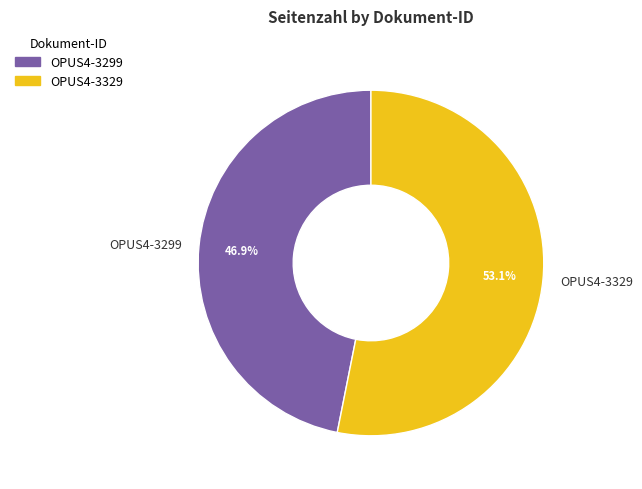

To the nearest percent, what is the difference between the largest and smallest slice percentages?

6%